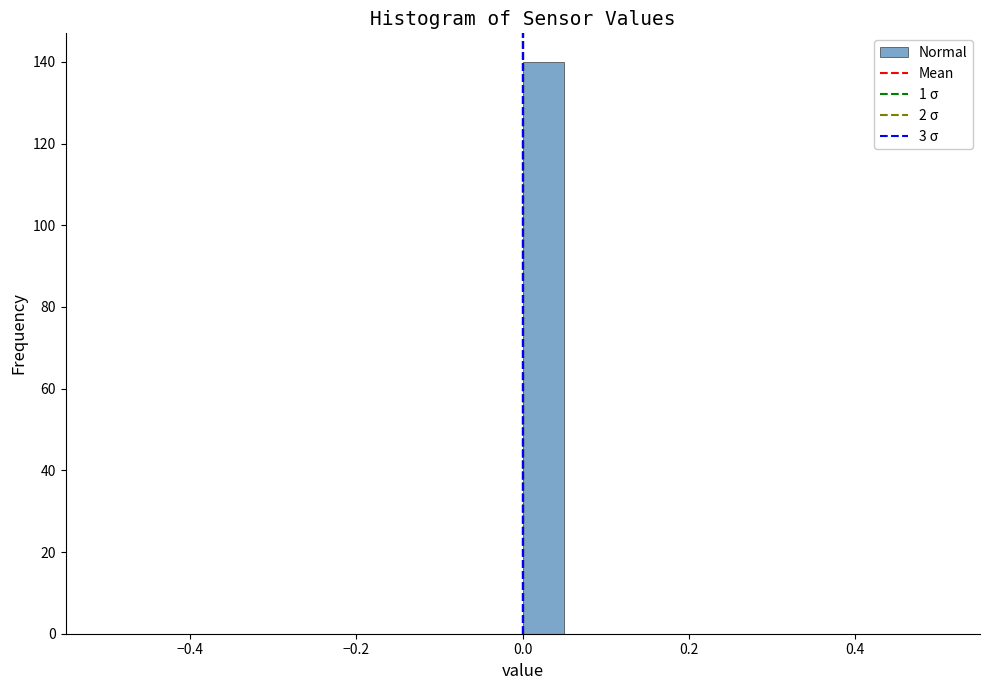

Around what value on the x-axis is the tallest bar? Give the approximate position of its centre, as read against the axis.

0.02